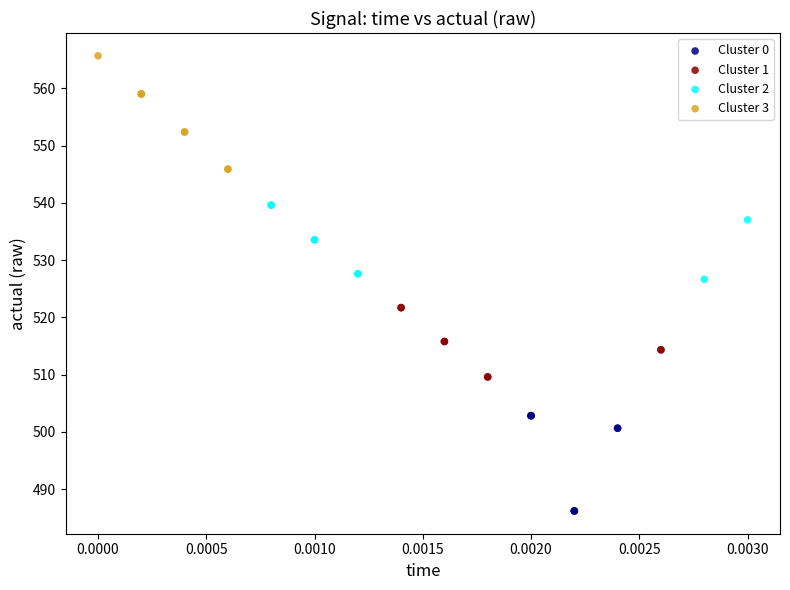

Which series contains the lowest Y value?

Cluster 0